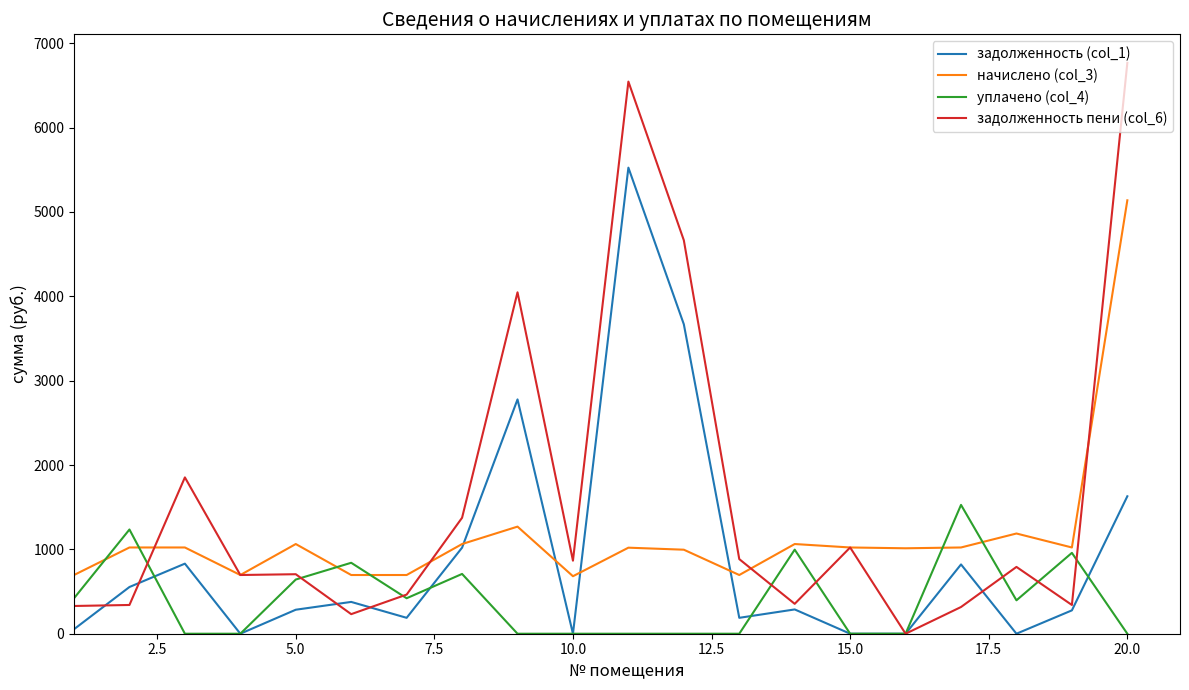

Which series has the largest total across all categories?

задолженность пени (col_6)